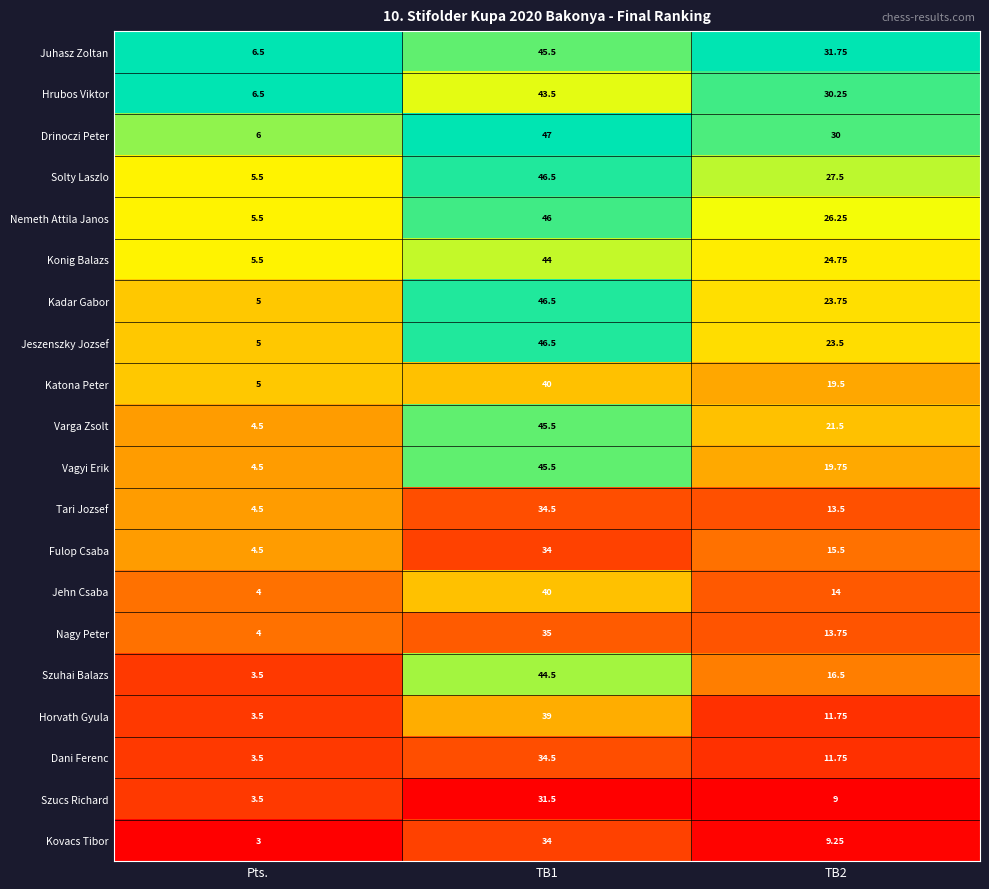

Which category has the lowest value in the Drinoczi Peter series?

Pts.